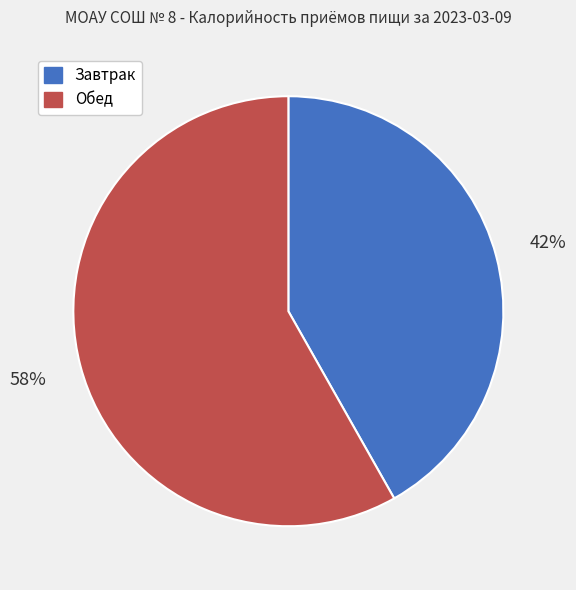

Approximately how many times larger is the value at Завтрак compared to Обед?

0.7